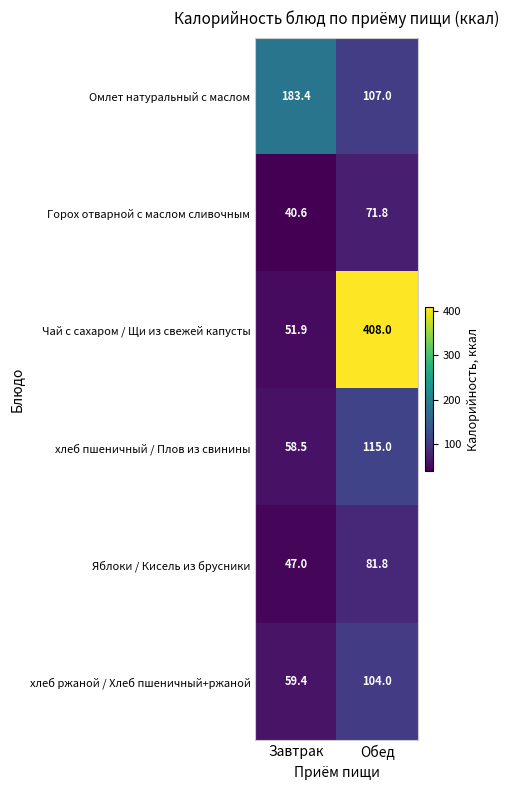

Reading right to left, what are all the values shown in this chart?

Омлет натуральный с маслом: 107.0	183.4
Горох отварной с маслом сливочным: 71.8	40.6
Чай с сахаром / Щи из свежей капусты: 408.0	51.9
хлеб пшеничный / Плов из свинины: 115.0	58.5
Яблоки / Кисель из брусники: 81.8	47.0
хлеб ржаной / Хлеб пшеничный+ржаной: 104.0	59.4